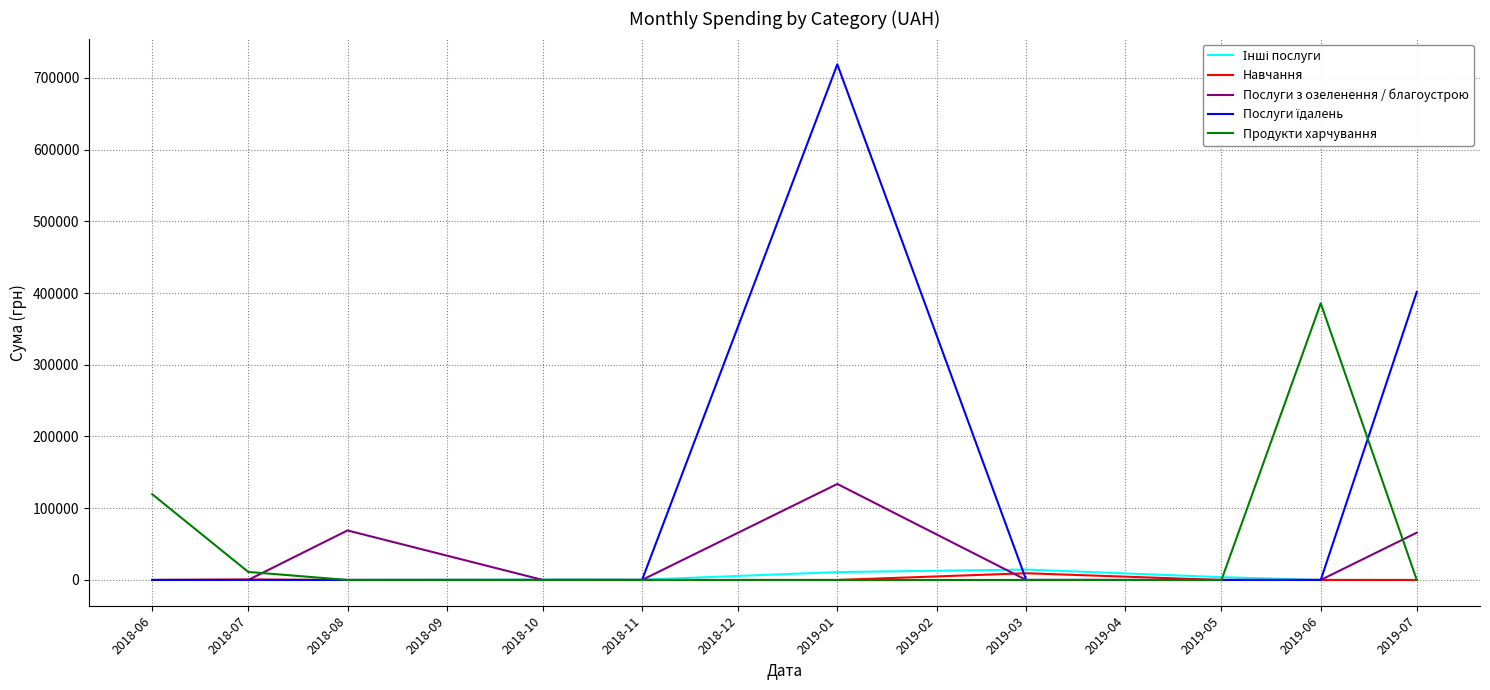

How many values in the Послуги з озеленення / благоустрою series exceed 0?

3